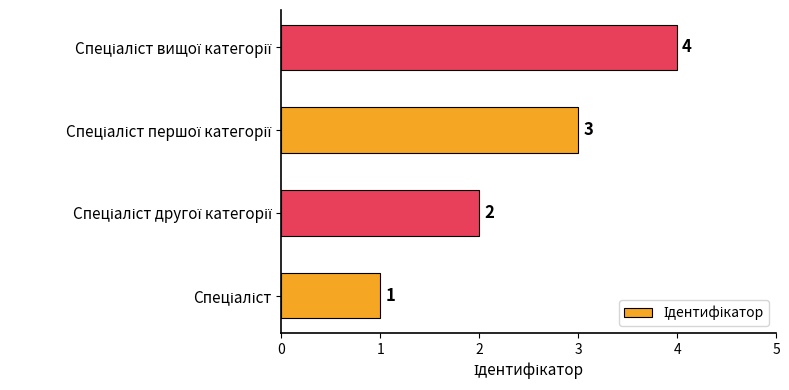

What is the difference between the maximum and minimum values?

3